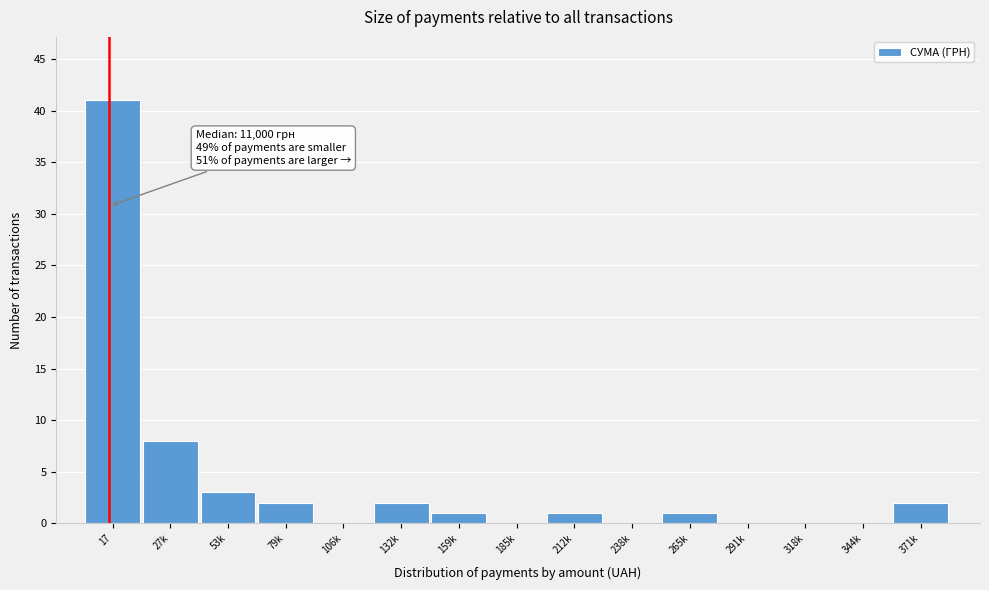

Reading right to left, transcribe all the data shown in this chart.

371k=2	344k=0	318k=0	291k=0	265k=1	238k=0	212k=1	185k=0	159k=1	132k=2	106k=0	79k=2	53k=3	27k=8	17=41